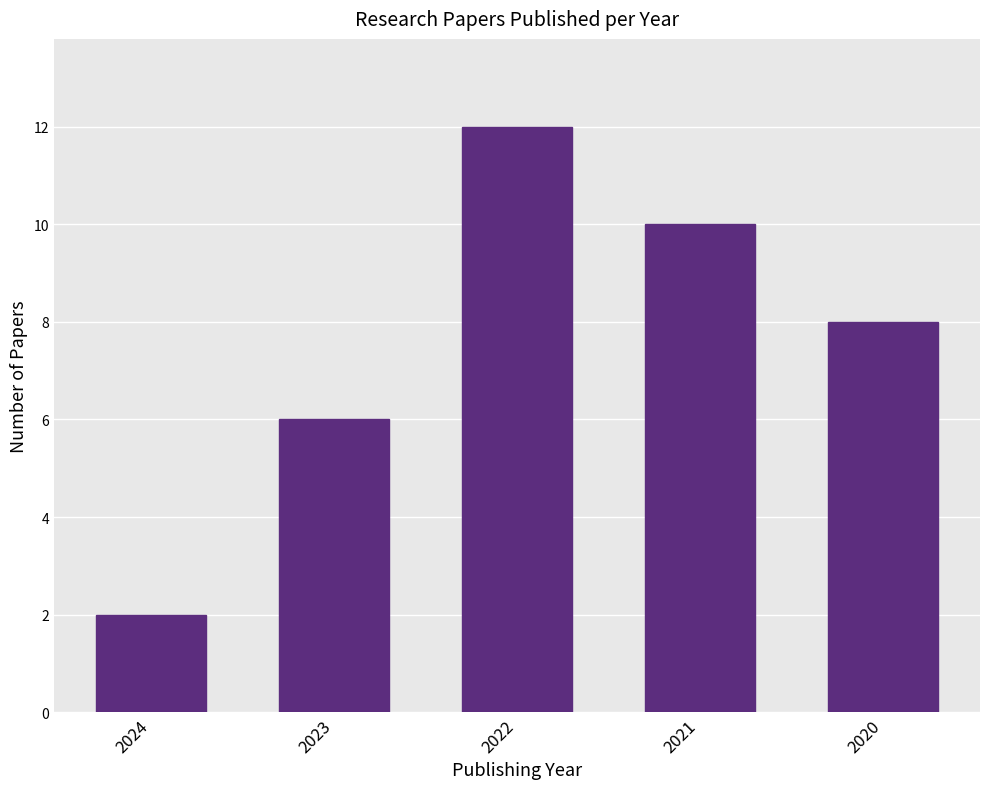

At which category does the chart reach its peak across all series?

2022